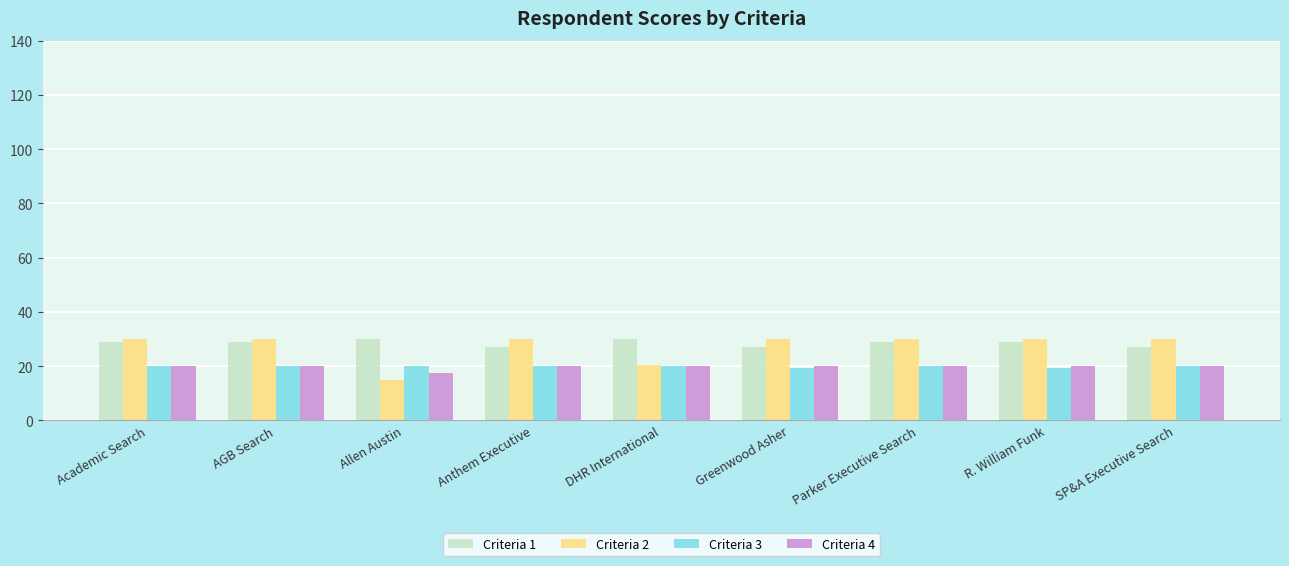

What is the difference between the highest and lowest values at Greenwood Asher?

10.8